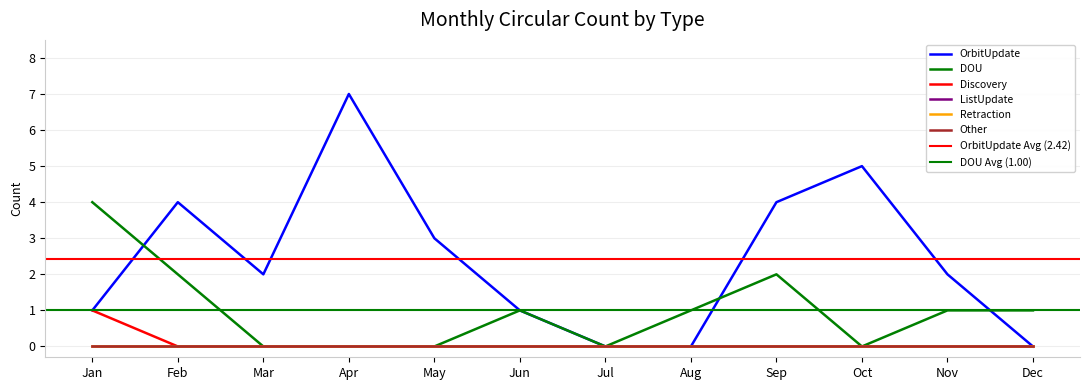

The OrbitUpdate series shows 0 at Jul. True or false?

True